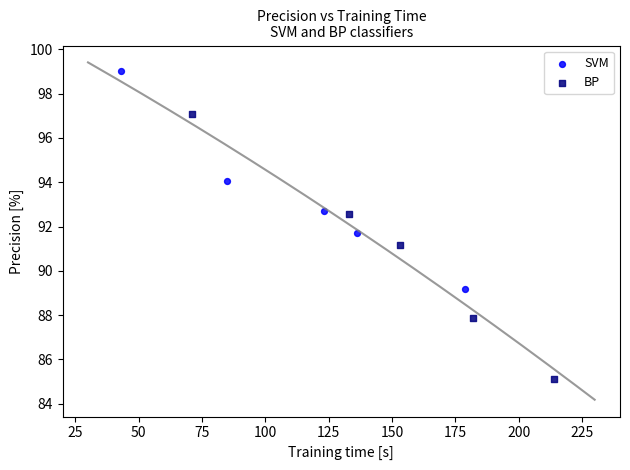

Which series reaches the maximum Y coordinate?

SVM